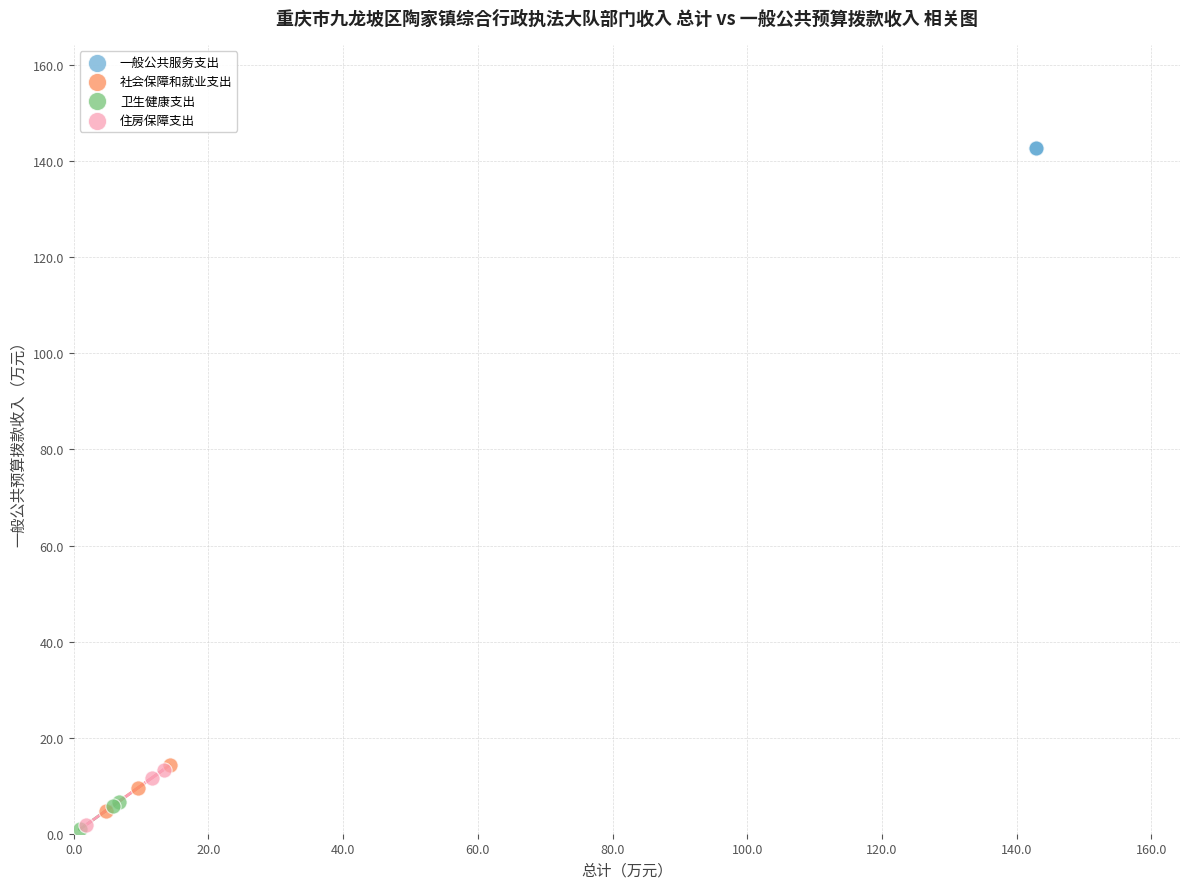

Which series reaches the maximum Y coordinate?

一般公共服务支出